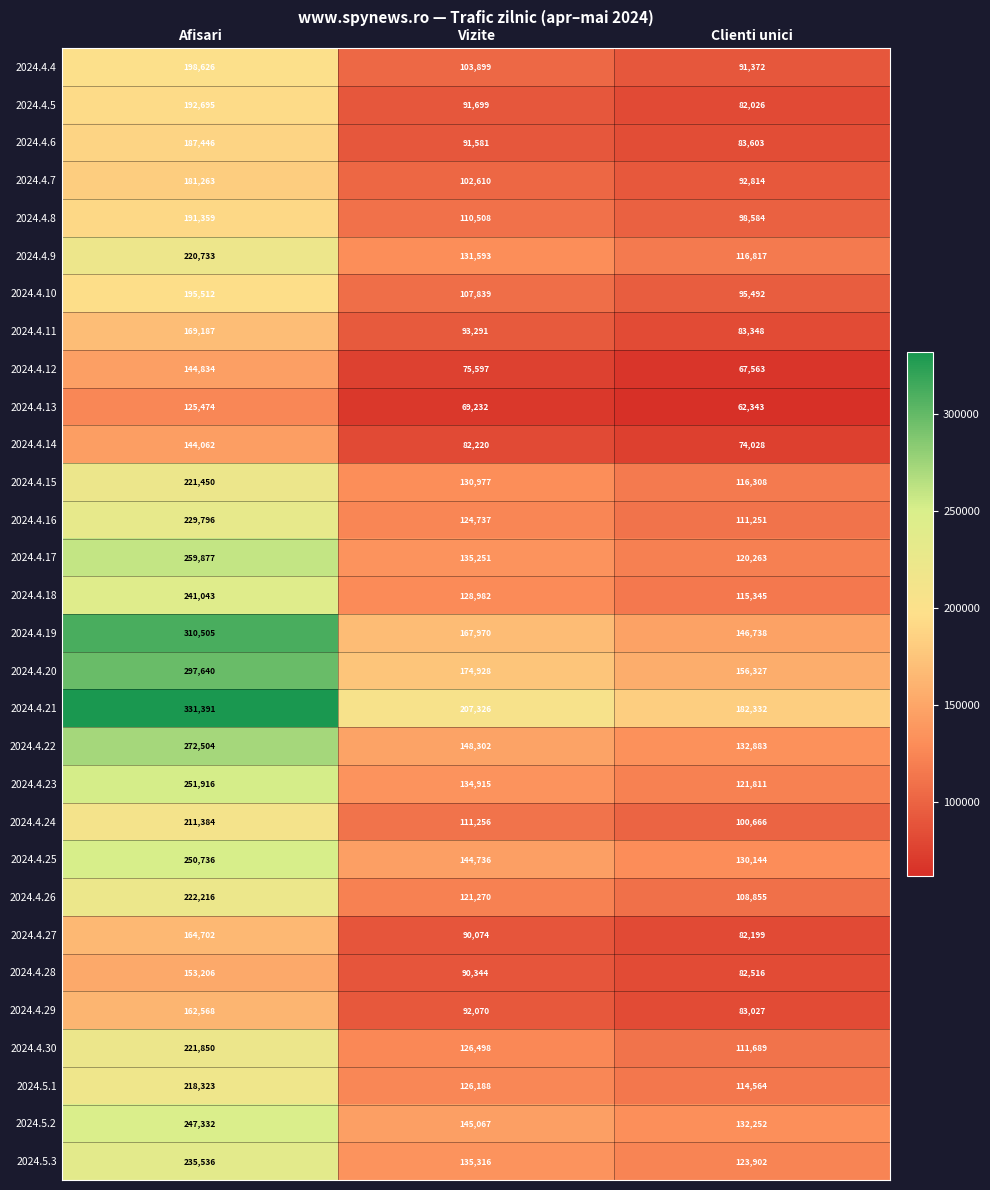

What is the approximate value of 2024.4.15 at Afisari?

221450